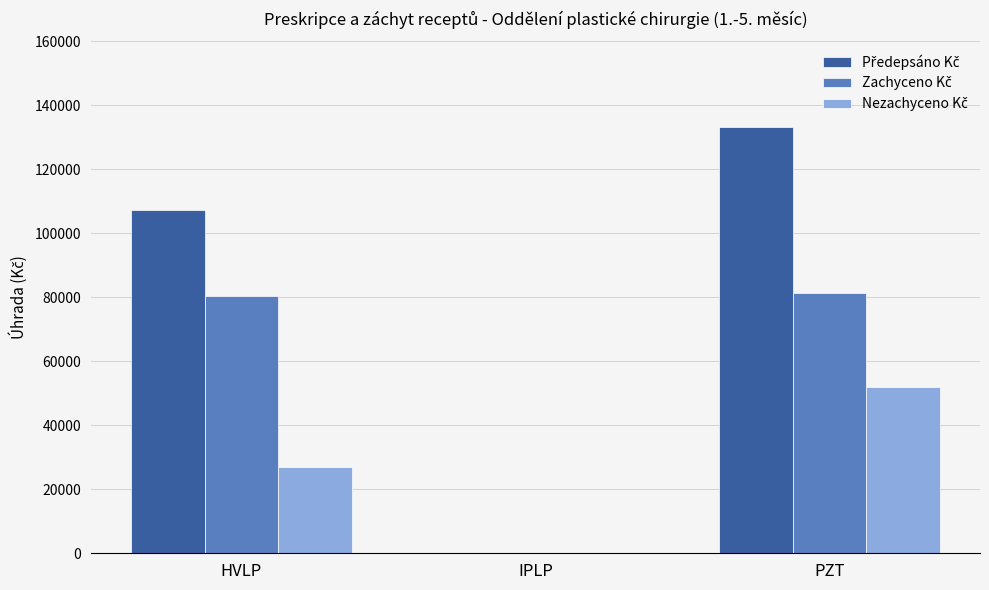

At which category is the sum across all series the highest?

PZT